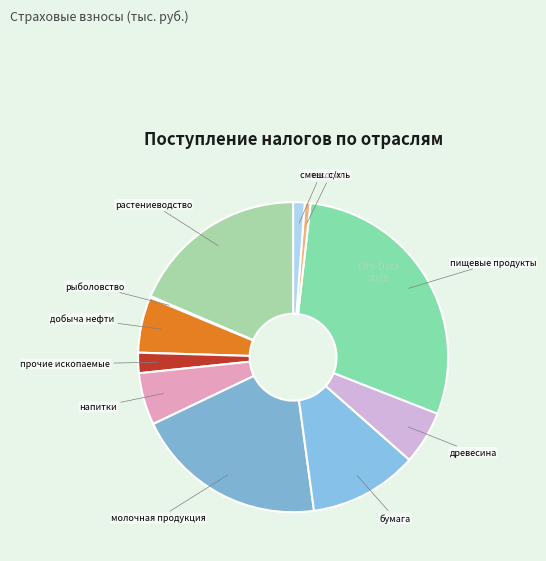

Is it true that древесина is 6% of the pie?

True